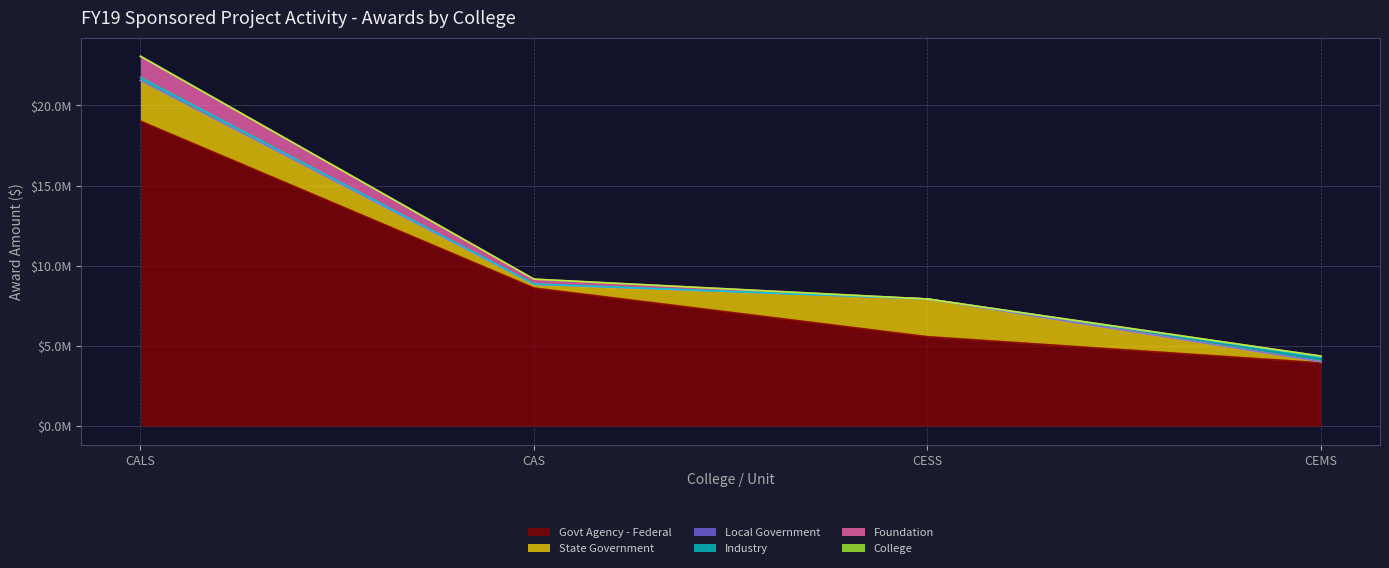

What is the maximum value shown in the chart?

19012263.8